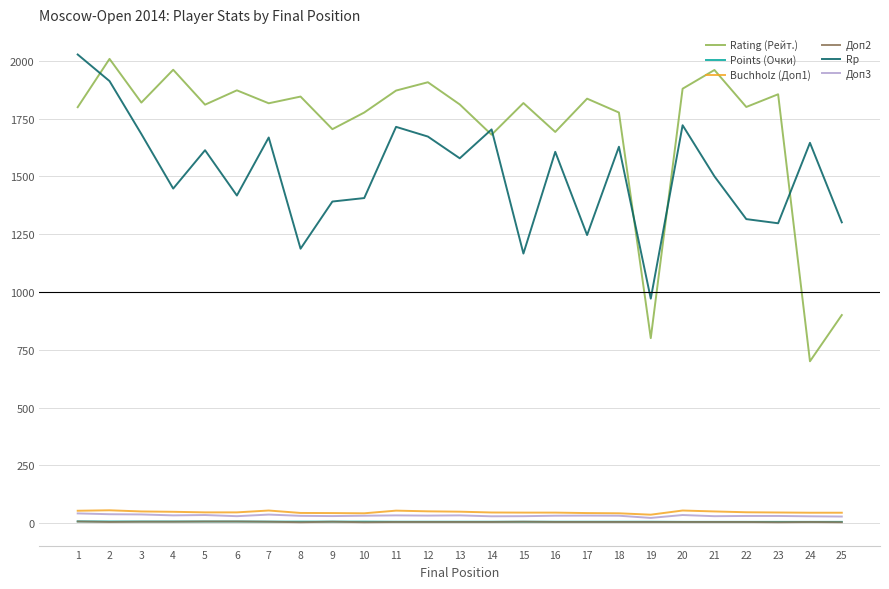

The value of Rp at 15 is 702.8. True or false?

False